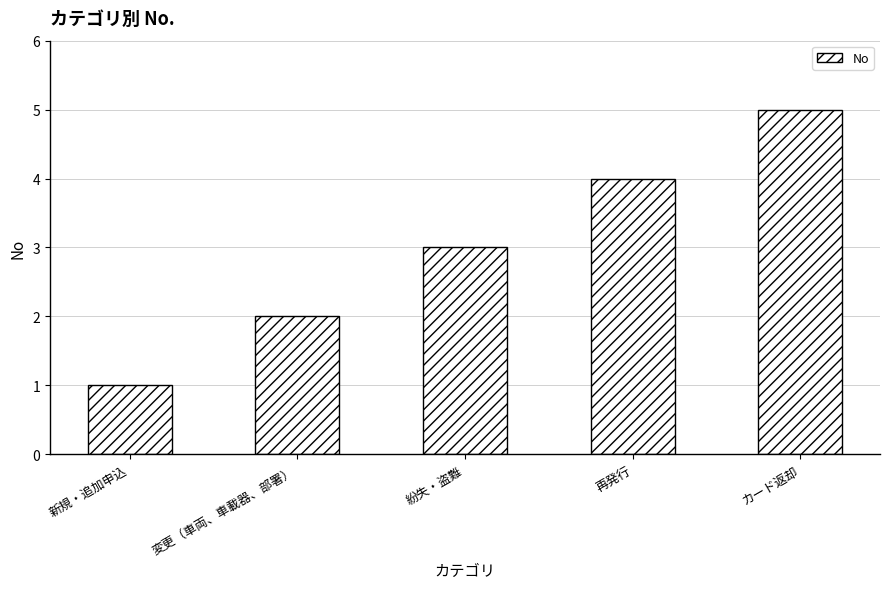

Which label corresponds to the largest value in the chart?

カード返却